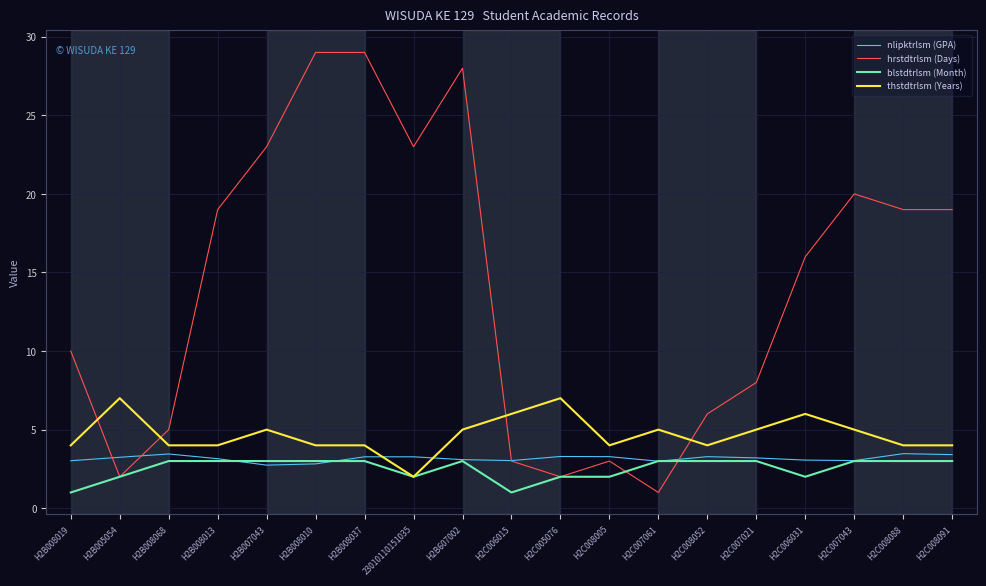

What is the difference between the maximum and minimum values in the blstdtrlsm (Month) series?

2.0